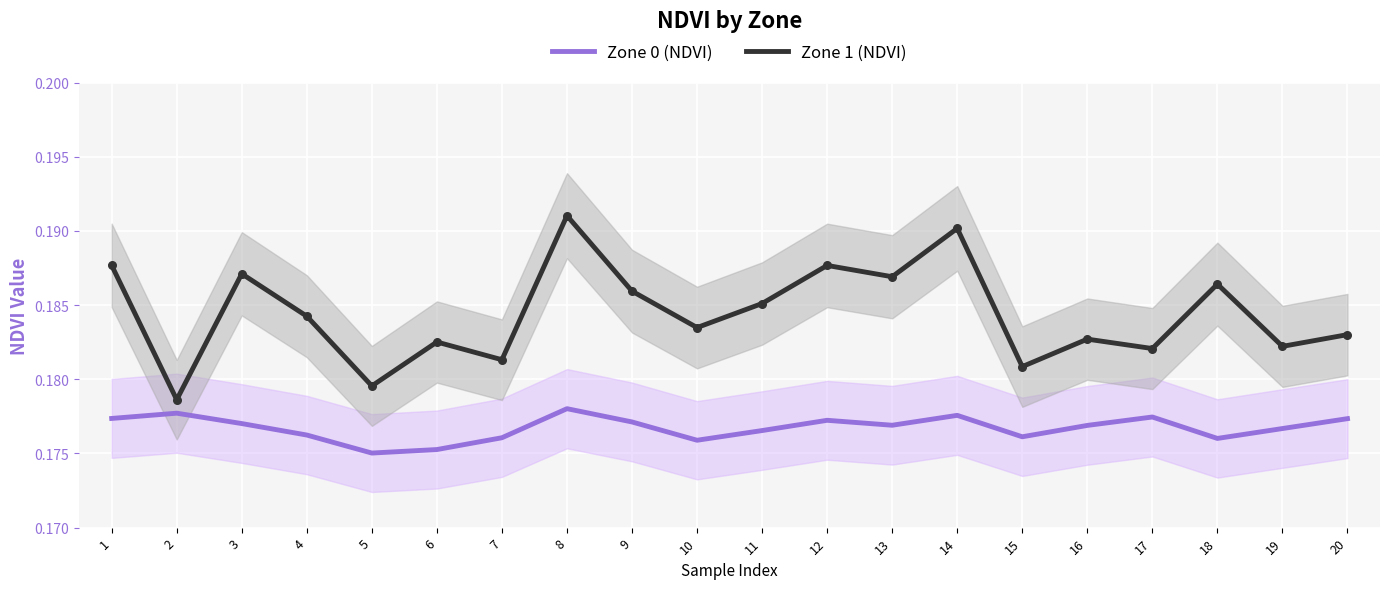

Is the value of Zone 1 (NDVI) at 6 greater than the value of Zone 0 (NDVI) at 10?

Yes